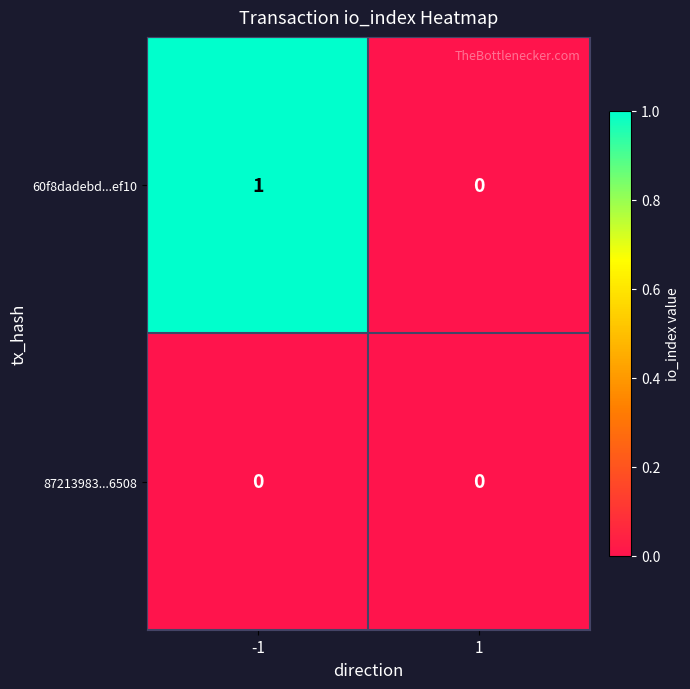

Reading left to right, extract all data points from this chart.

60f8dadebd...ef10: -1=1	1=0
87213983...6508: -1=0	1=0